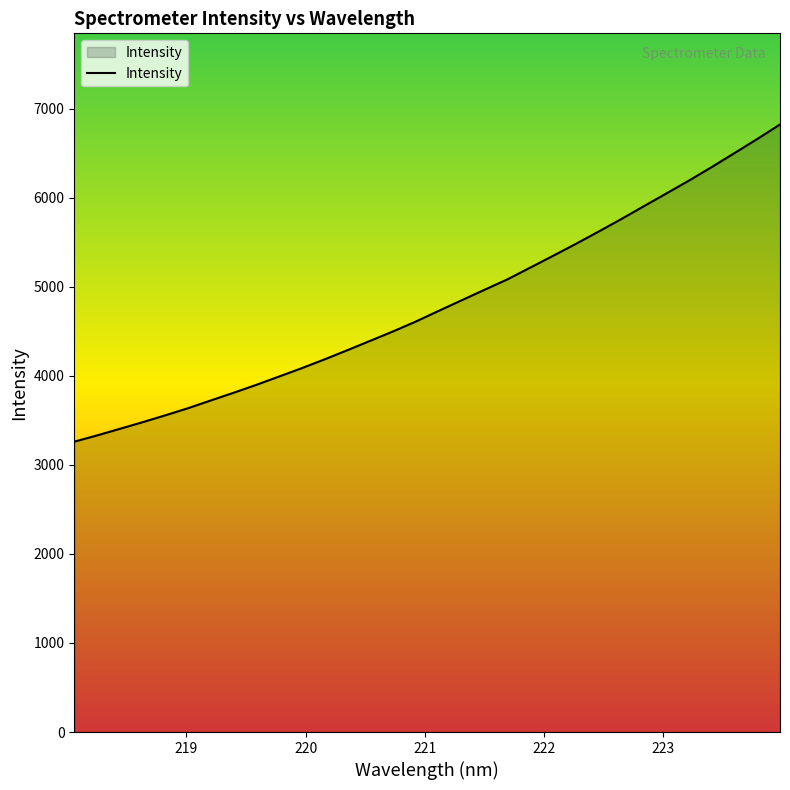

What is the maximum value shown in the chart?

6821.4